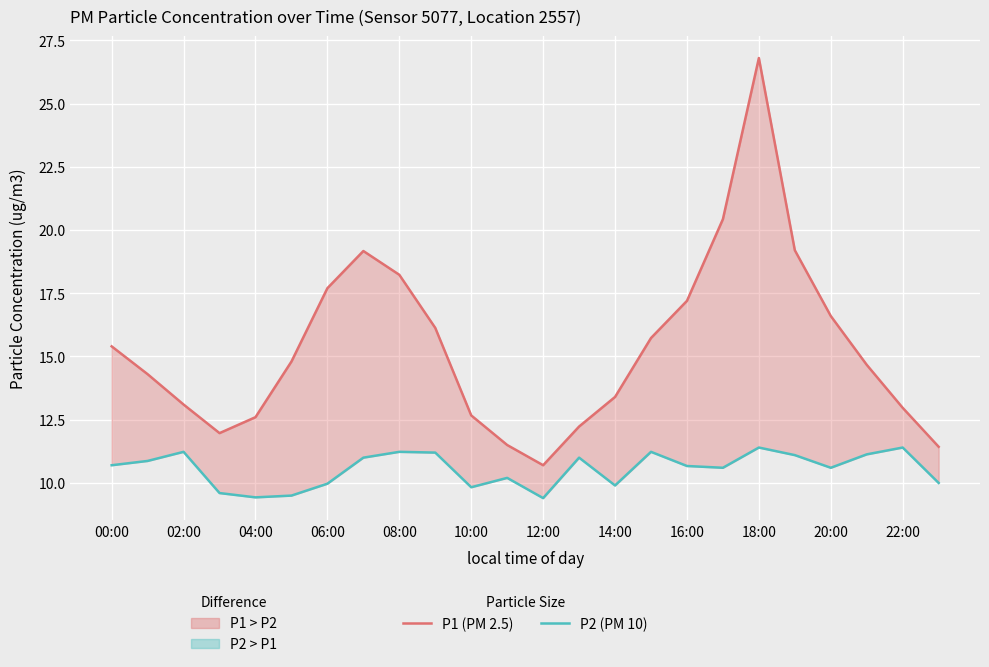

Between 19 and 22, which series saw the biggest shift?

P1 (PM 2.5)